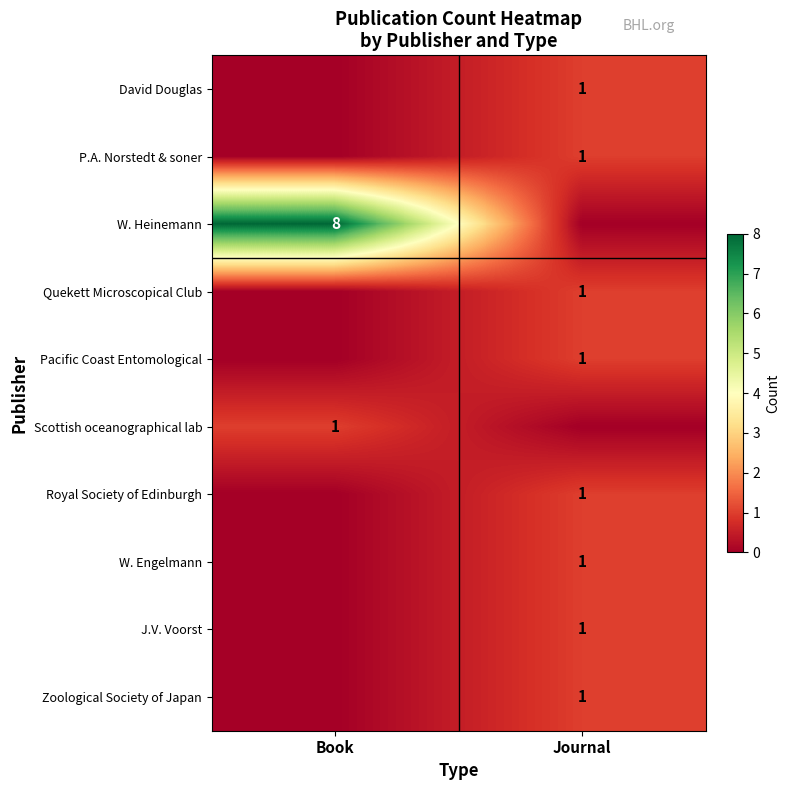

The W. Engelmann series shows 1 at Journal. True or false?

True